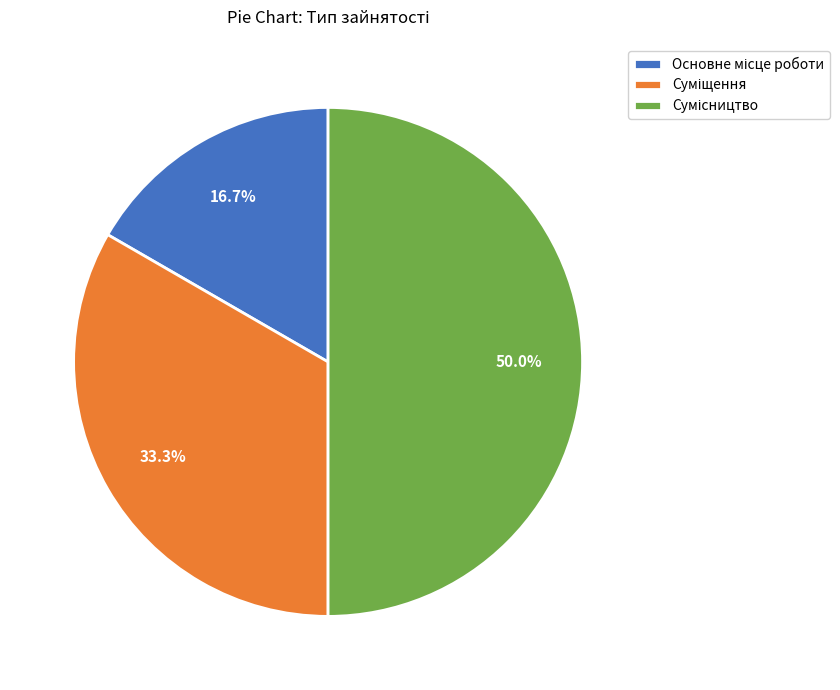

Count the number of slices in the pie.

3